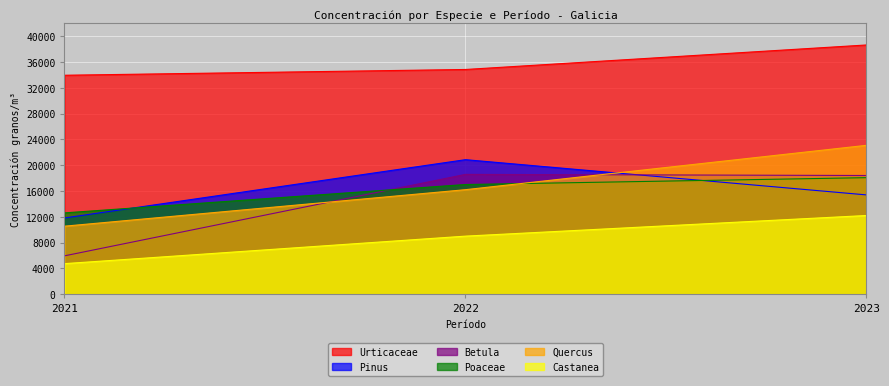

What is the average value of the Castanea series?

8640